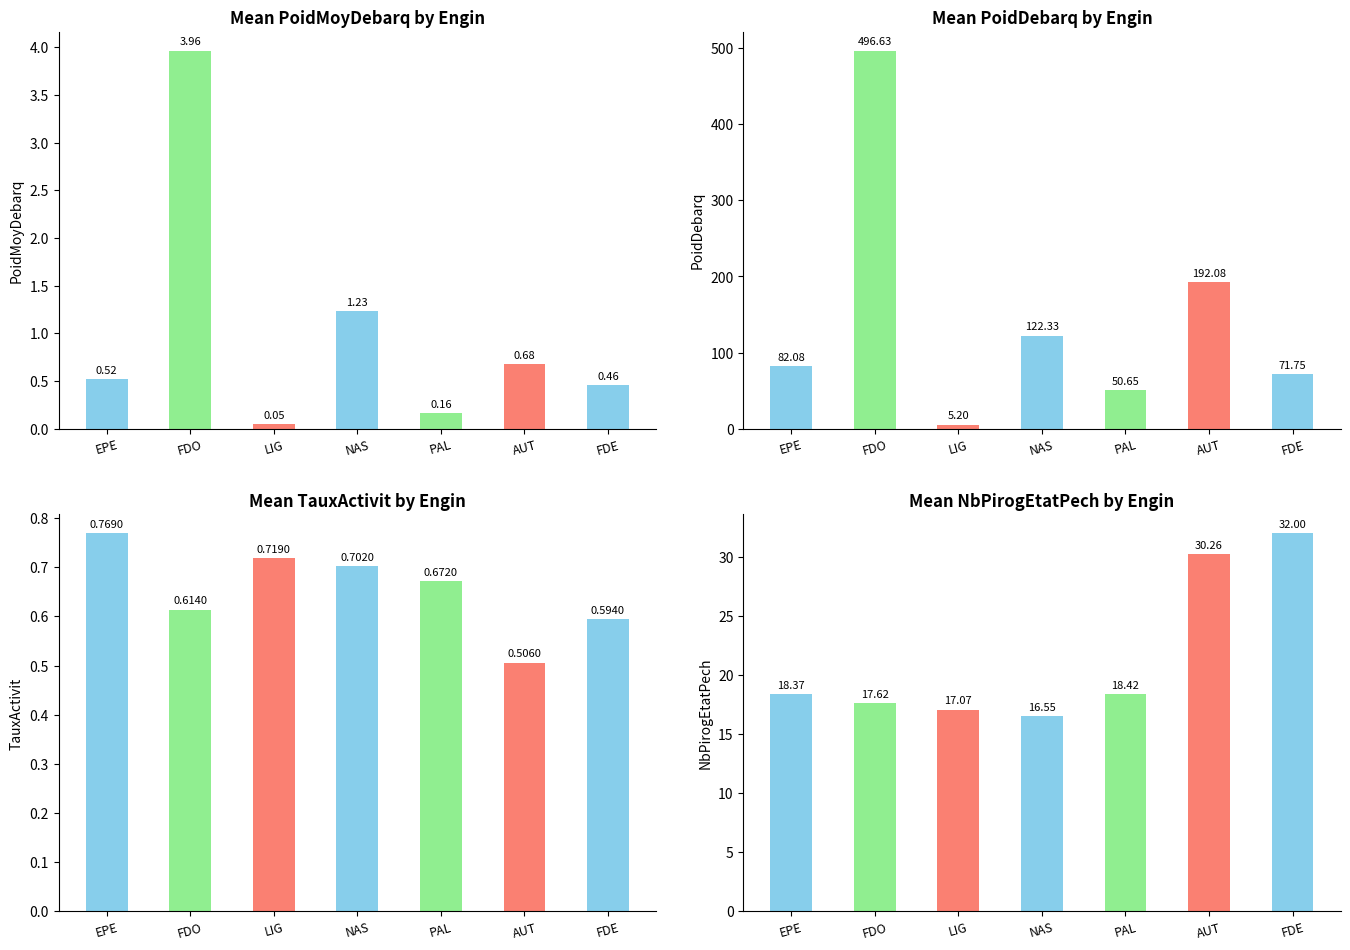

At how many categories does at least one series exceed 229?

1